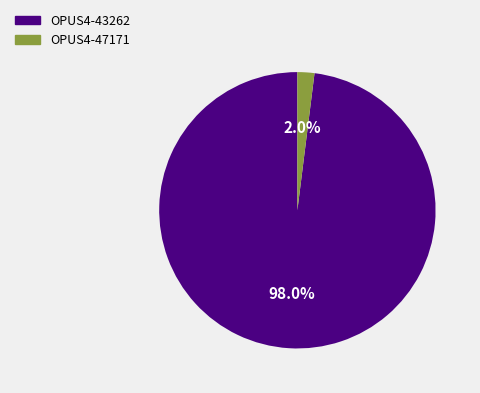

Is it true that OPUS4-43262 is 98% of the pie?

True